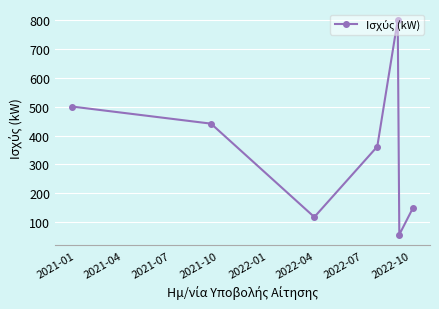

True or false: there are more than 1 points higher than both neighbors.

False